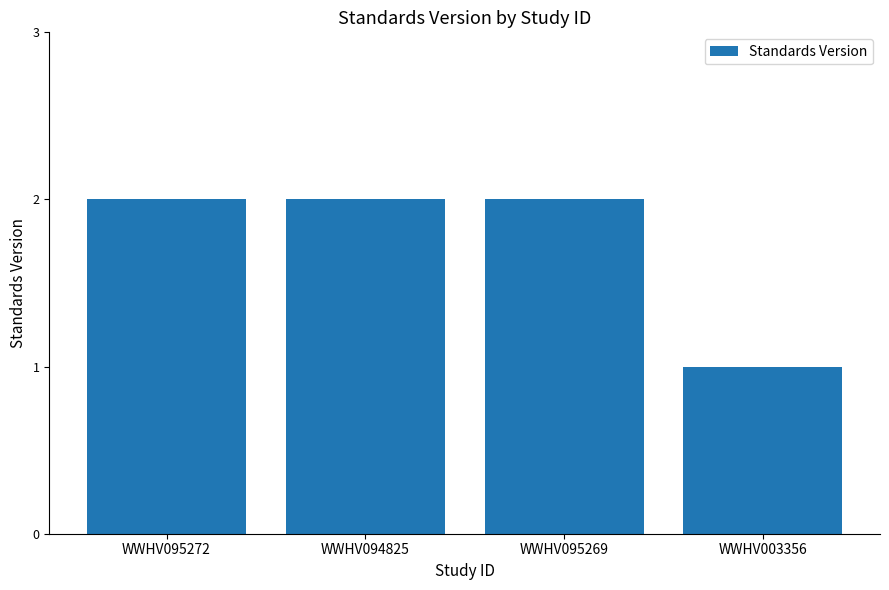

At which category does the chart reach its minimum across all series?

WWHV003356